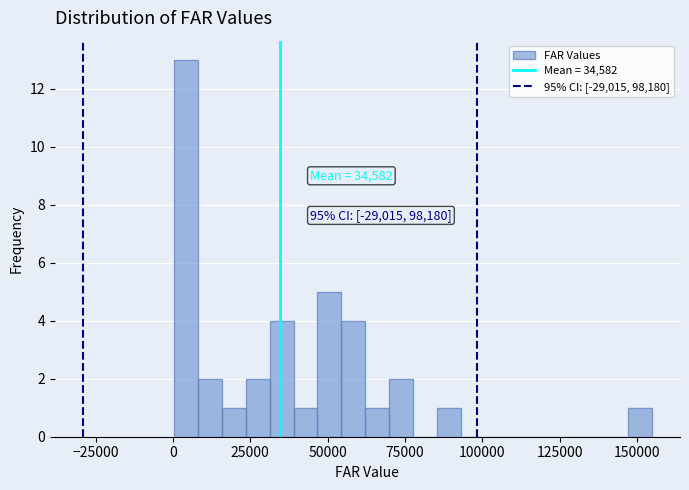

Read against the x-axis, roughly where is the centre of the tallest bar?

5000